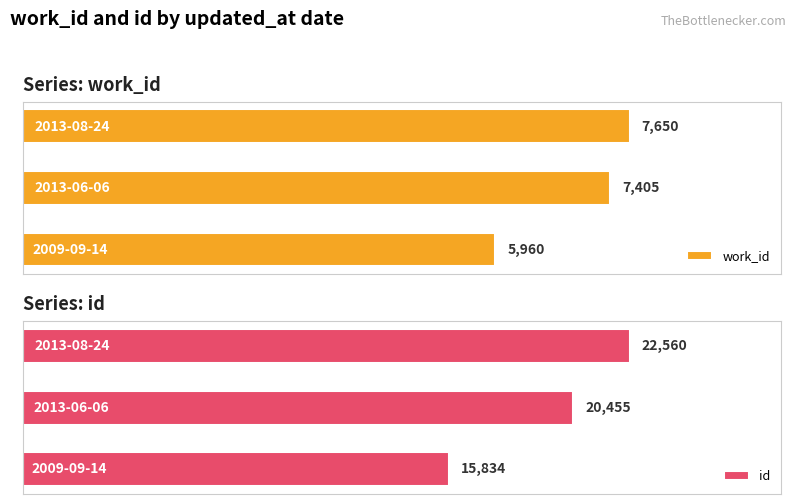

How many bars are there in total?

6